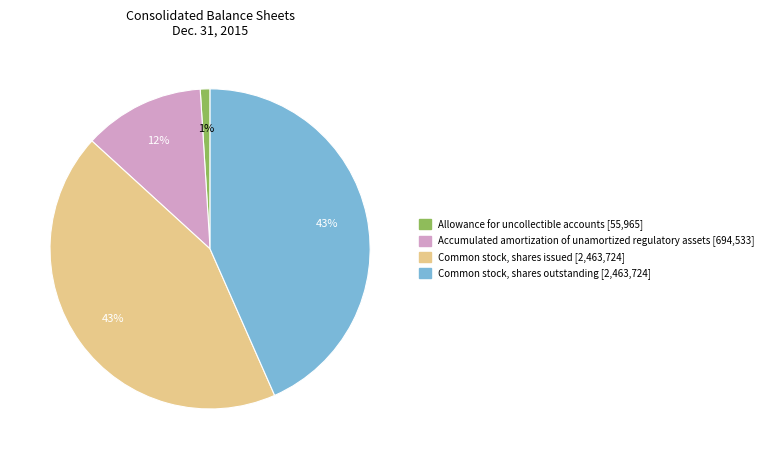

Count the number of slices in the pie.

4